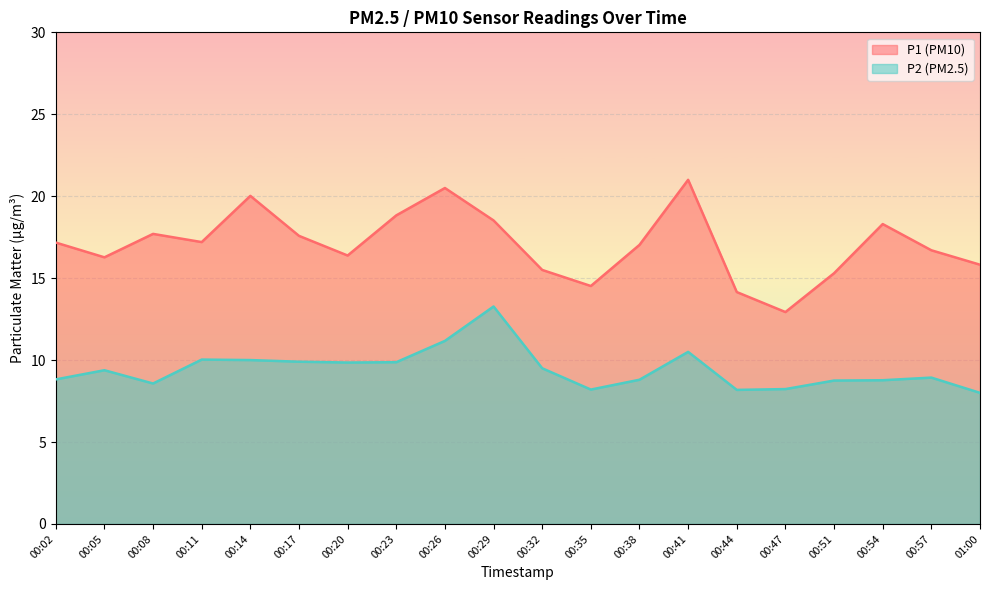

Which has a higher value, 00:32 or 00:57?

00:57